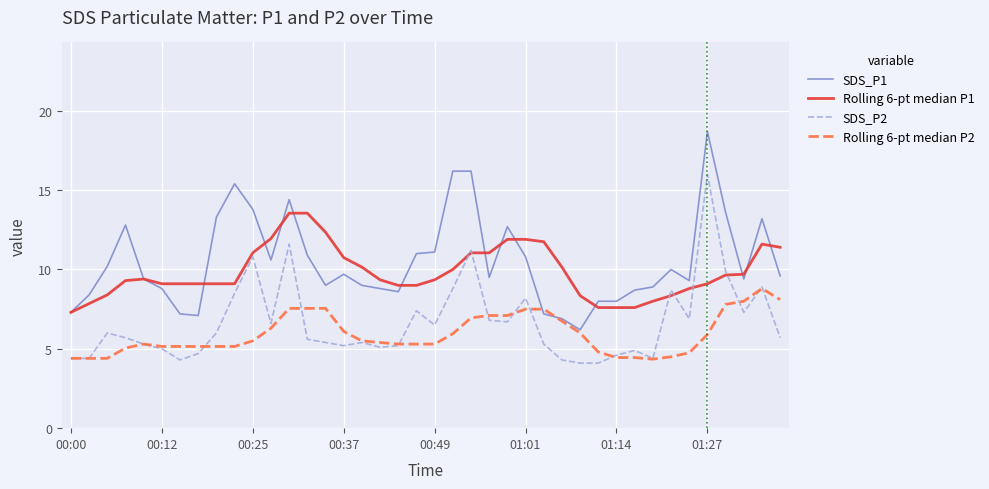

What is the smallest value displayed?

4.1